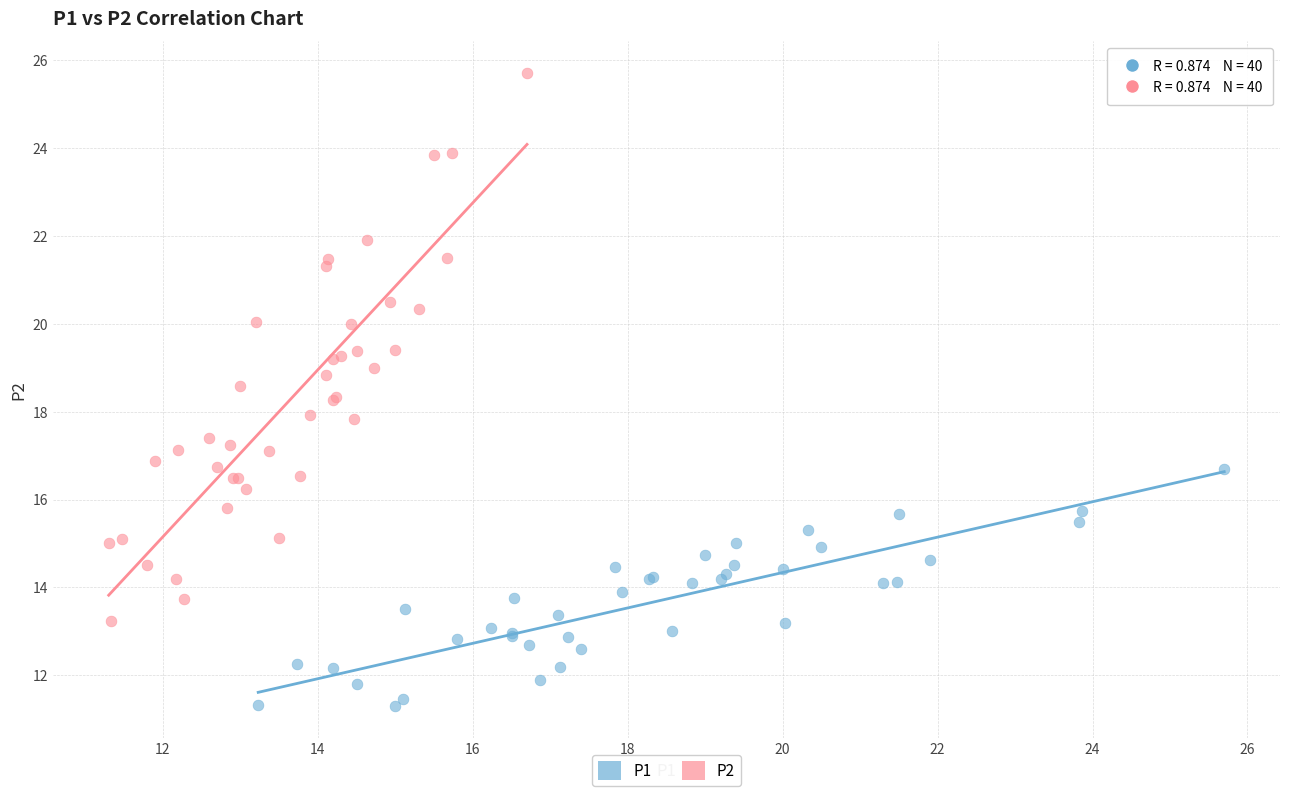

Which series has the largest Y range (max minus min)?

P2